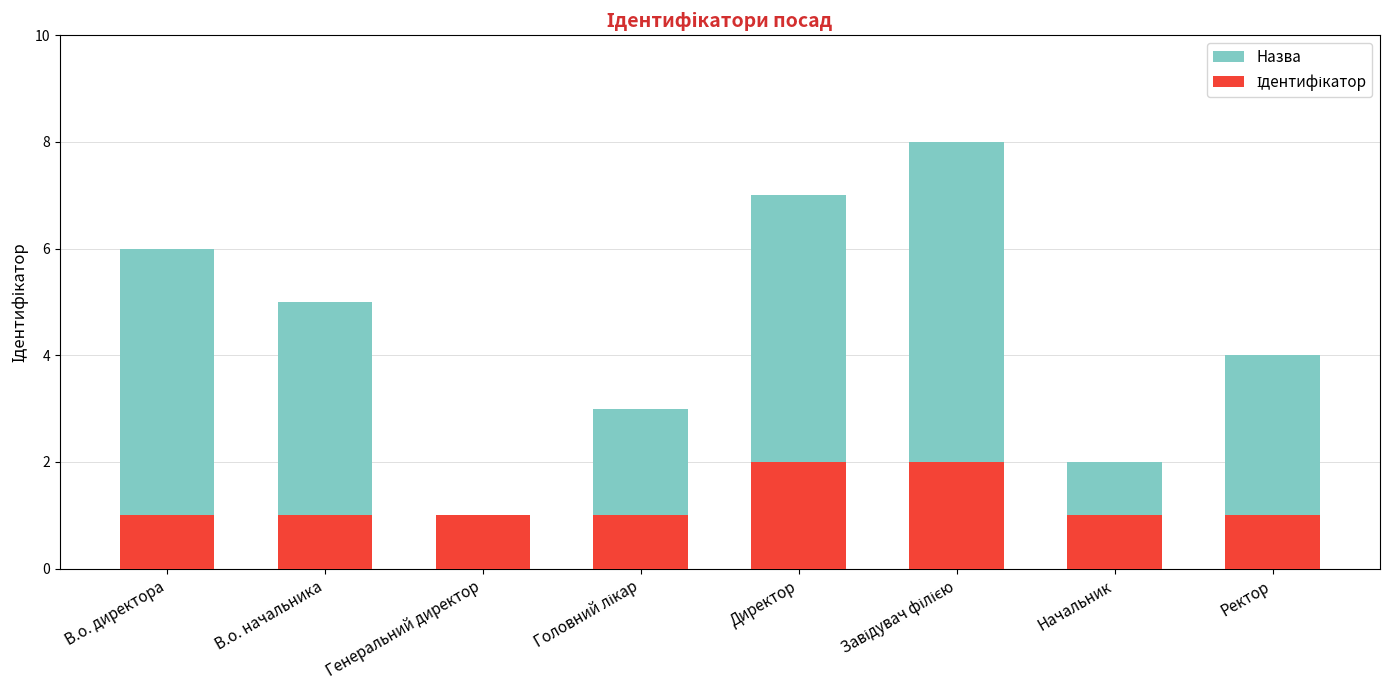

Which label corresponds to the smallest value in the chart?

Генеральний директор